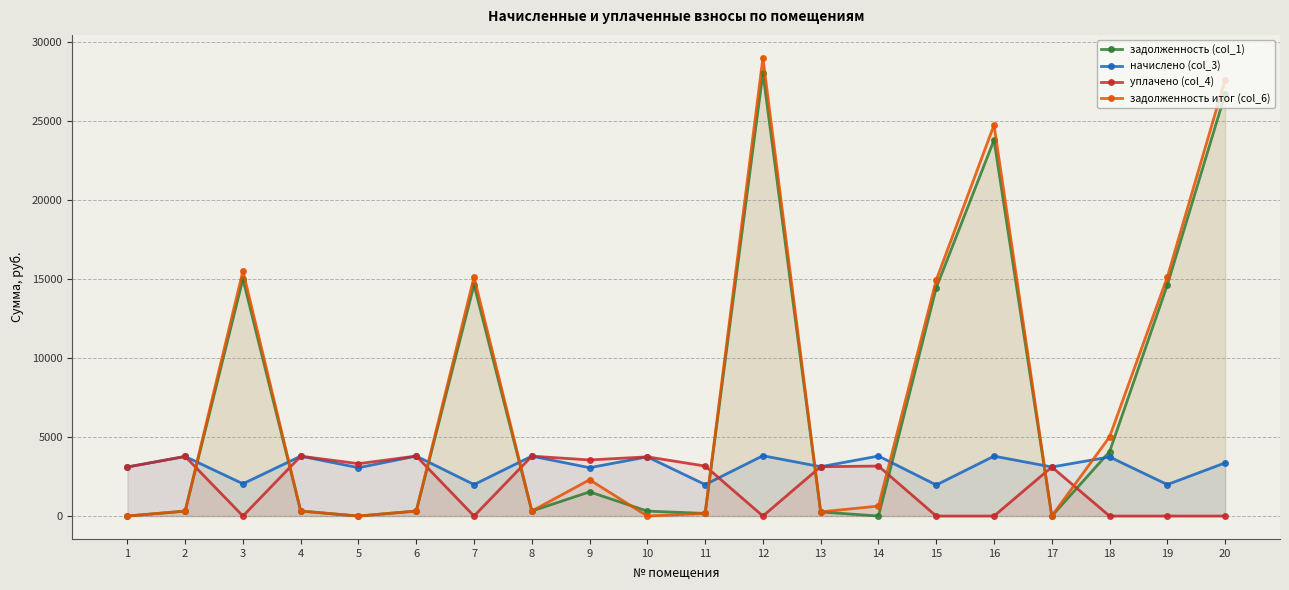

Does the chart display data point markers on the line(s)?

Yes